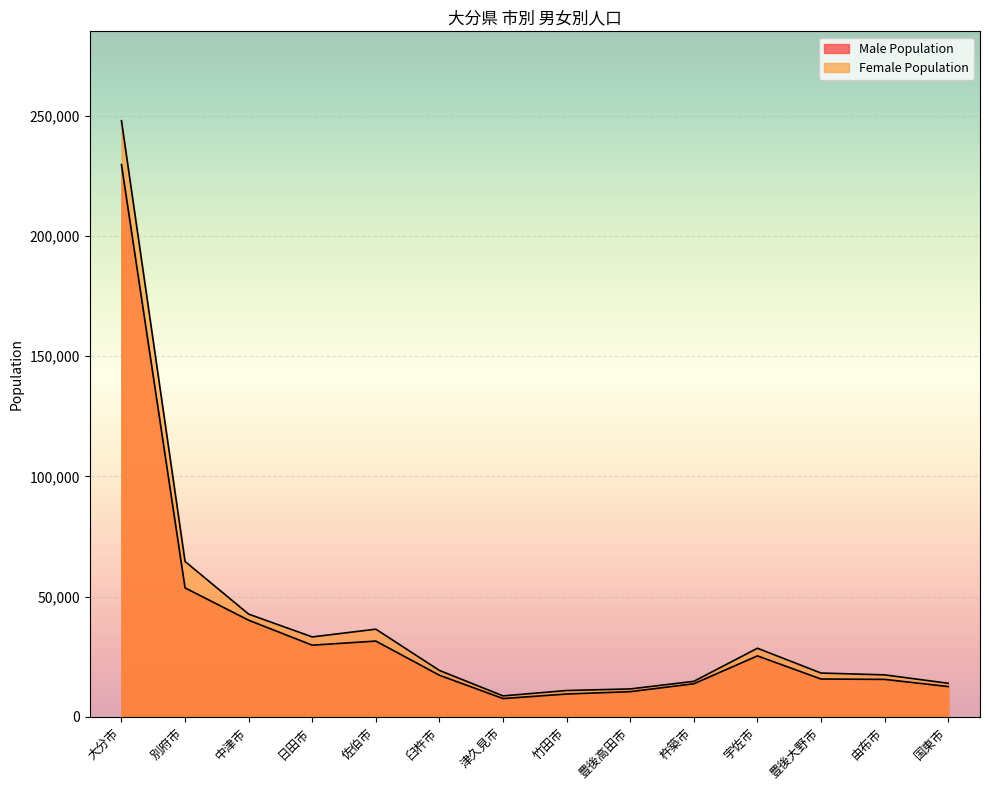

Where is the first local maximum for Female Population?

佐伯市